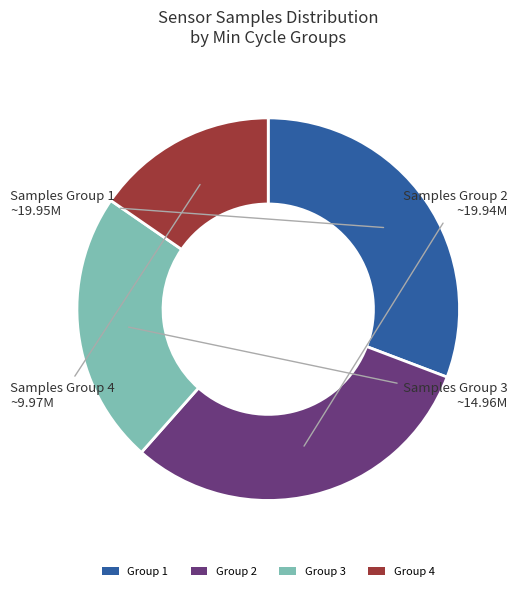

How many segments does this pie chart have?

4